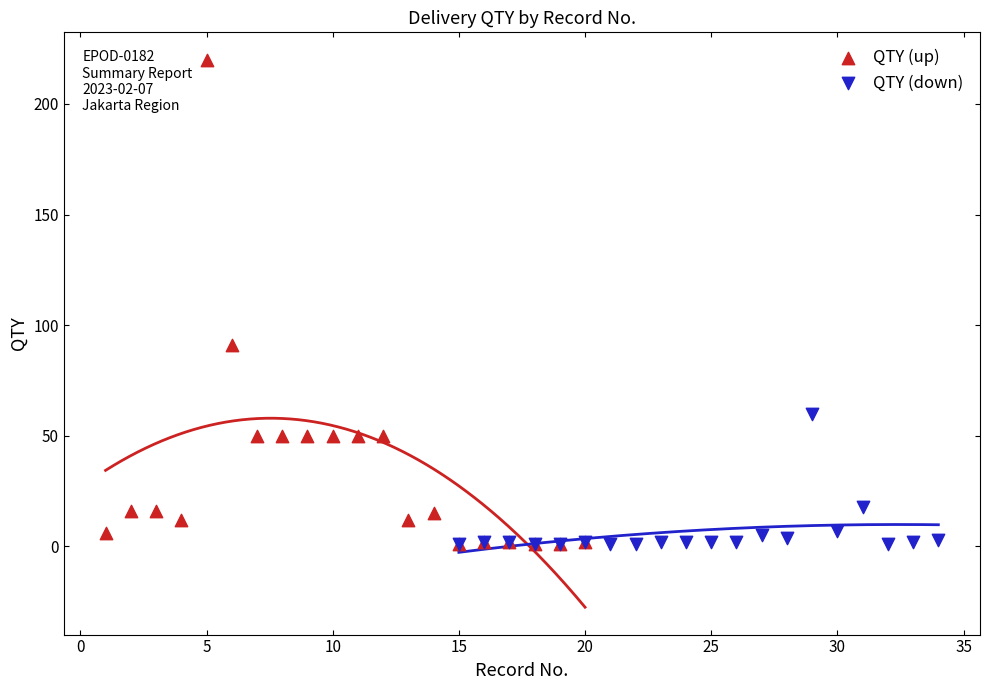

Which series has the largest Y range (max minus min)?

QTY (up)